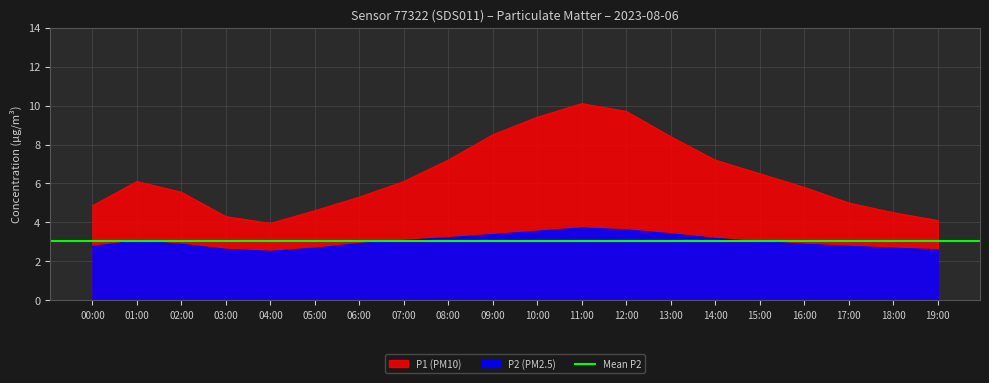

The P1 series shows 2.5 at 08:00. True or false?

False